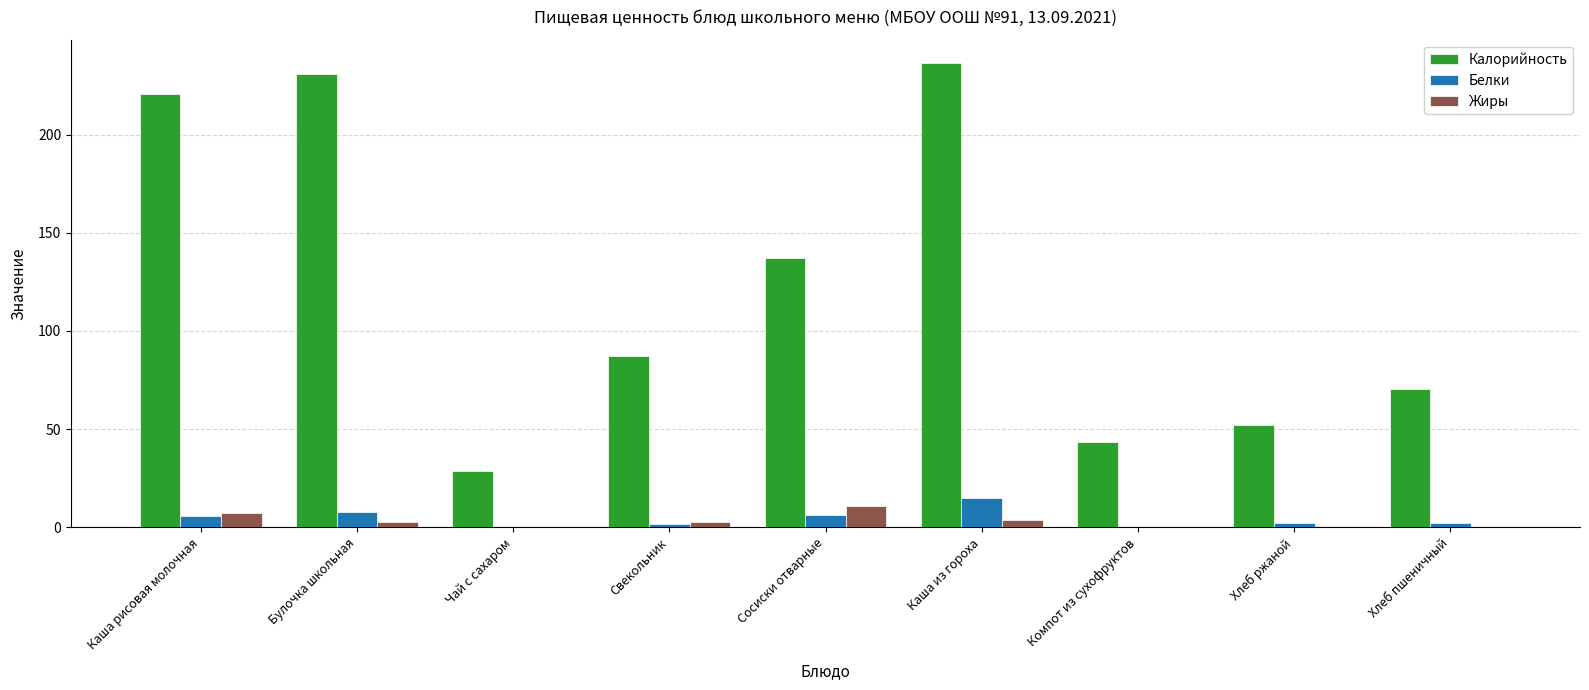

Which label corresponds to the largest value in the chart?

Каша из гороха